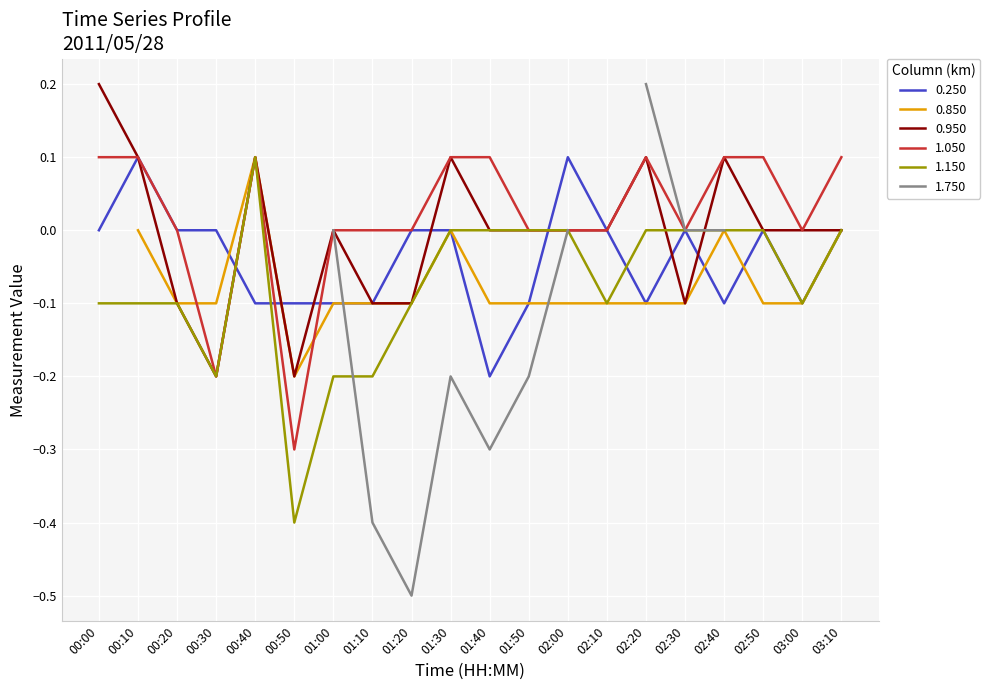

How many values in 0.250 are below zero?

9